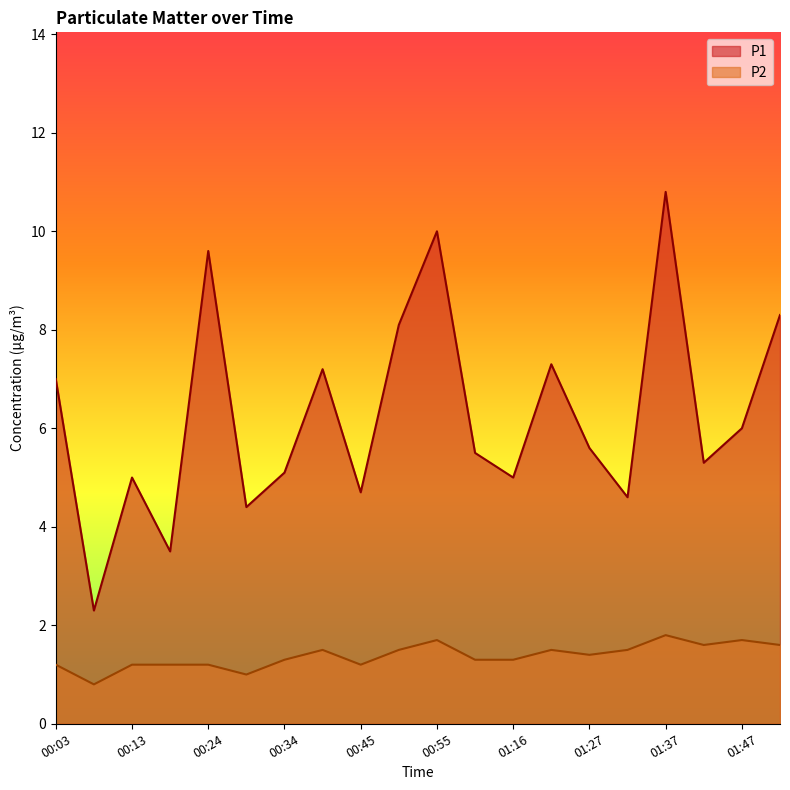

What is the difference between the second highest and second lowest values in the P2 series?

0.7